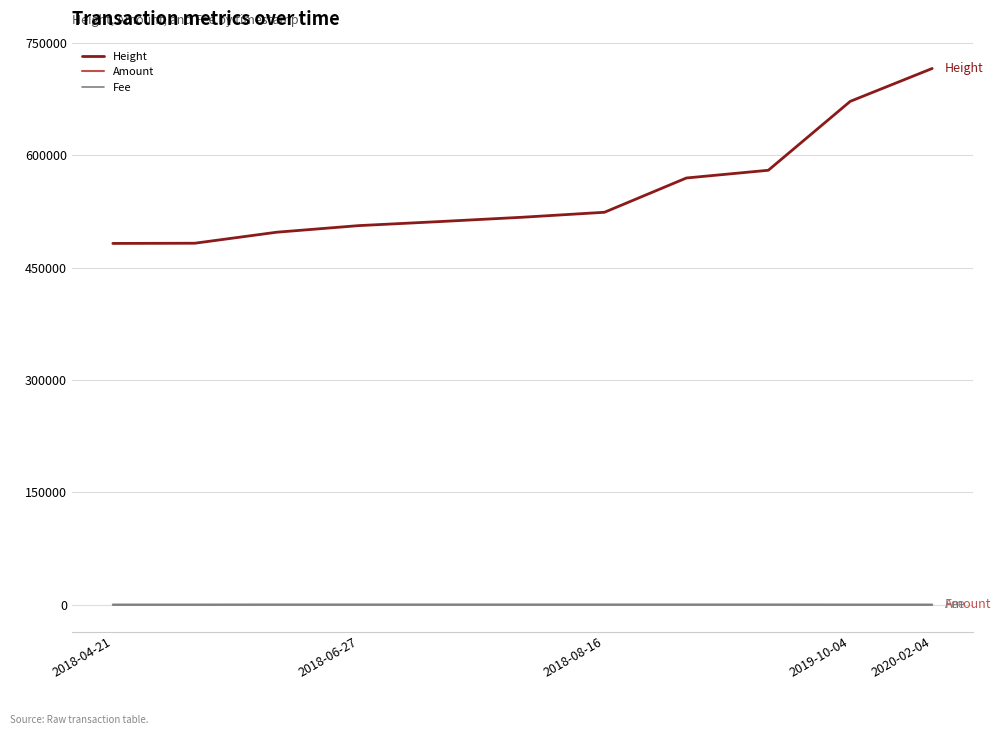

Which series has the largest total across all categories?

Height